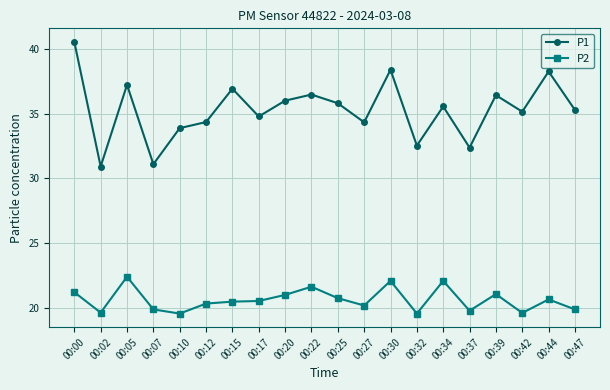

Rank the series at 00:47 from highest to lowest value.

P1, P2